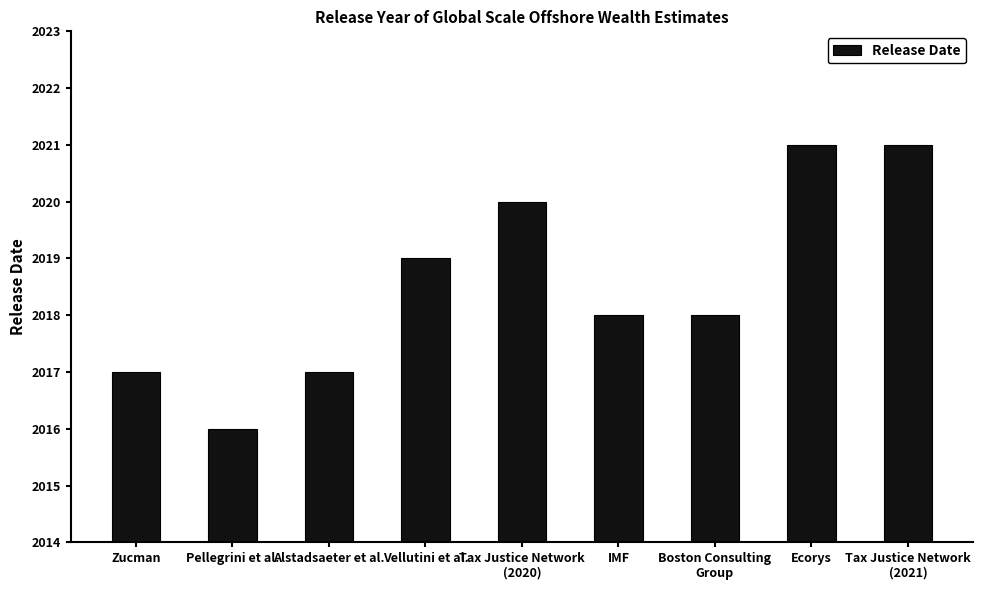

Are the bars horizontal?

No